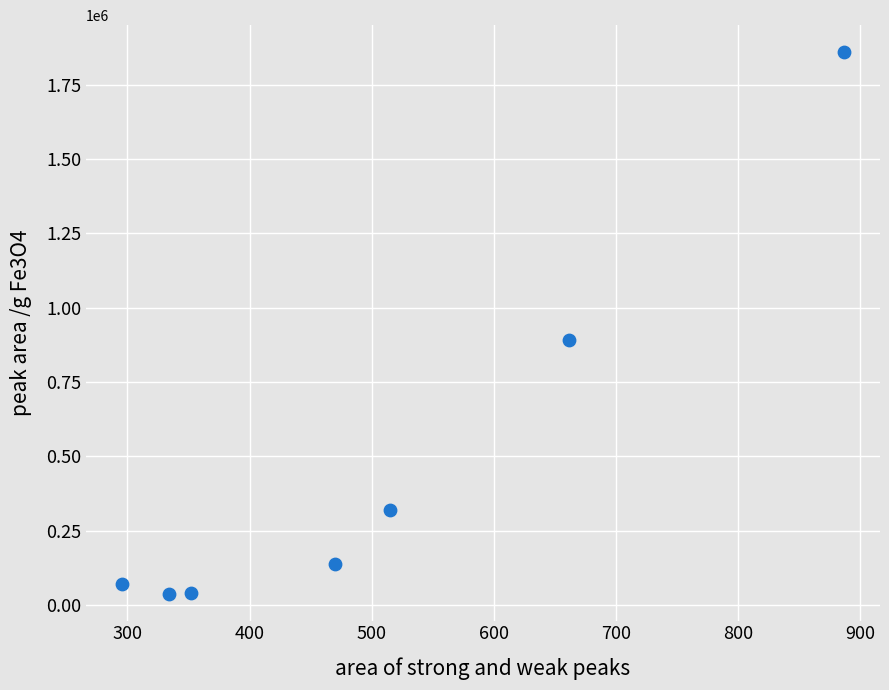

What Y value in the scatter plot is closest to 949105?

892216.7